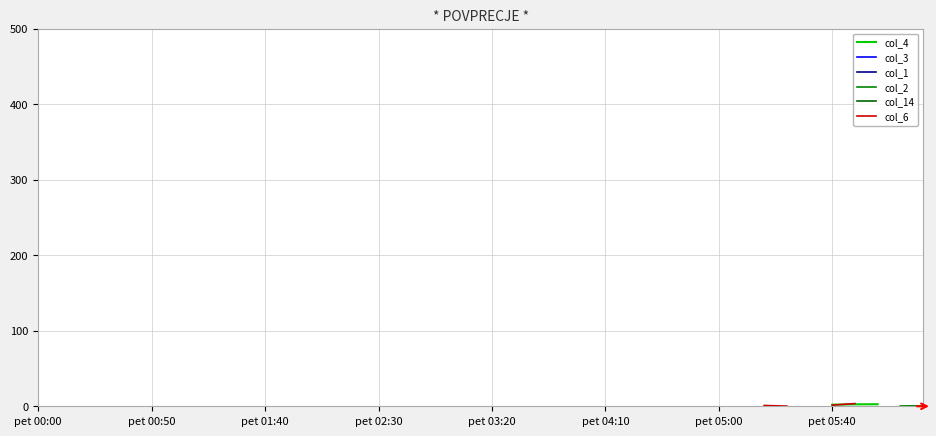

List the series in order of their peak value, highest first.

col_4, col_3, col_1, col_2, col_14, col_6